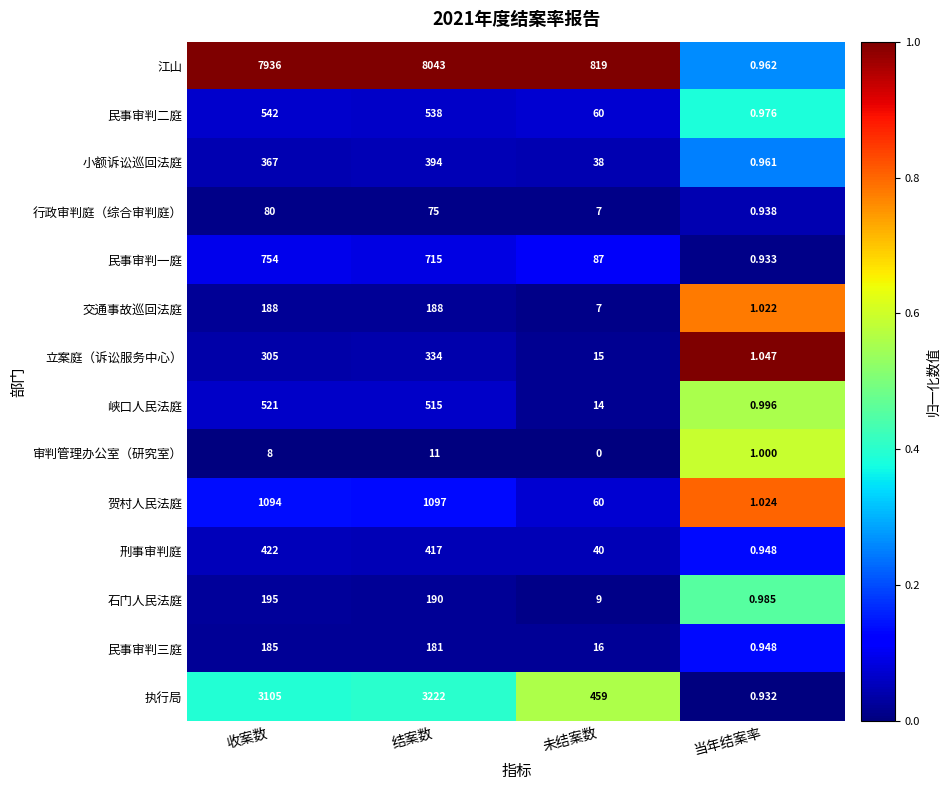

At which label is 民事审判三庭 closest to 92?

未结案数